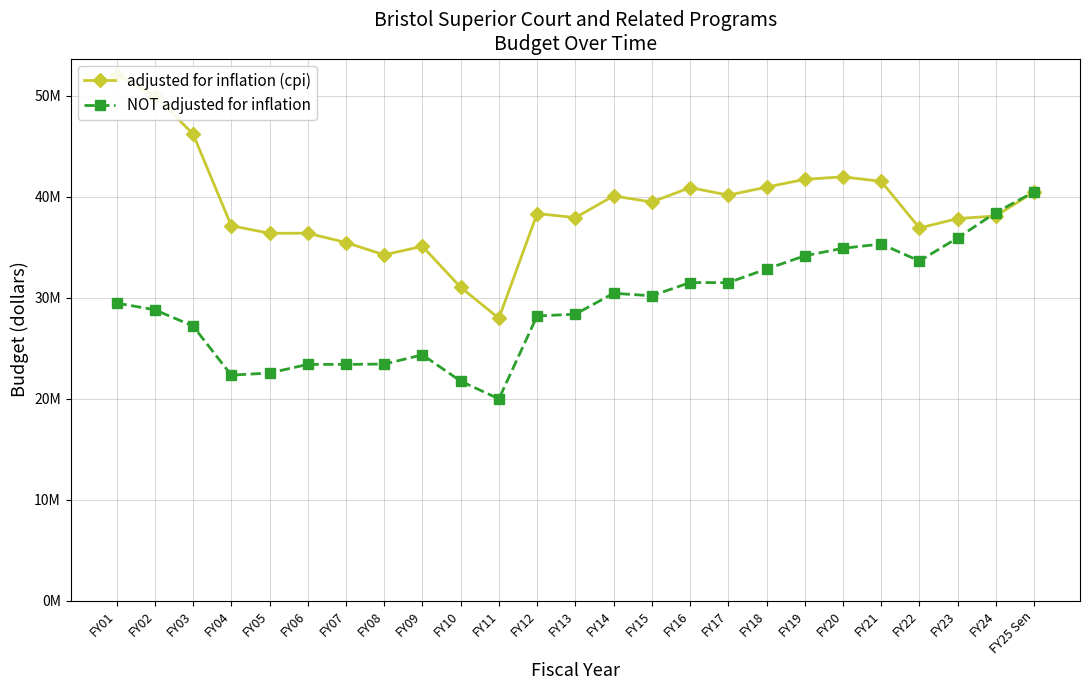

True or false: adjusted for inflation (cpi) and NOT adjusted for inflation cross at least once.

True